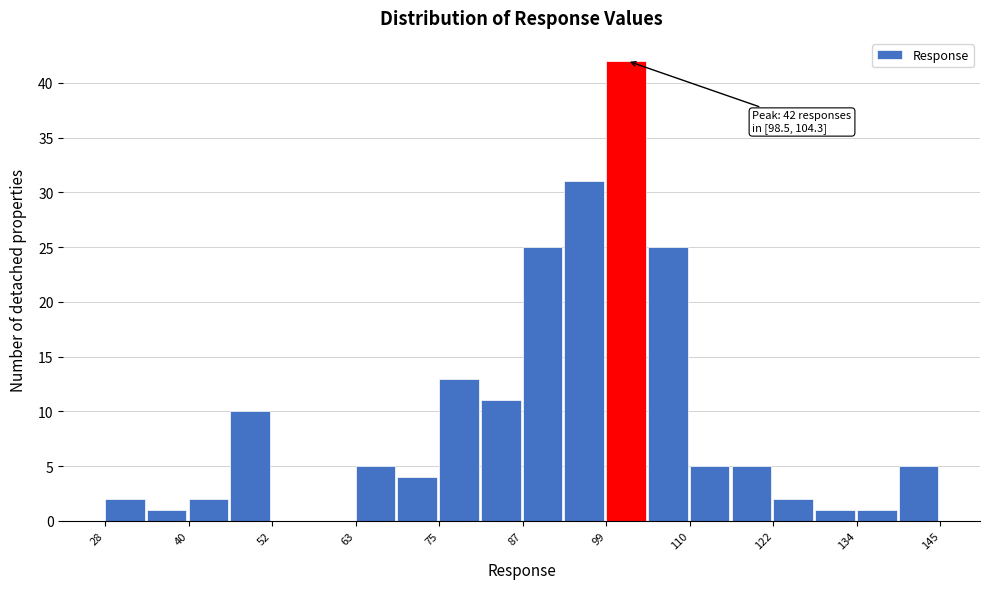

Around what value on the x-axis is the tallest bar? Give the approximate position of its centre, as read against the axis.

102